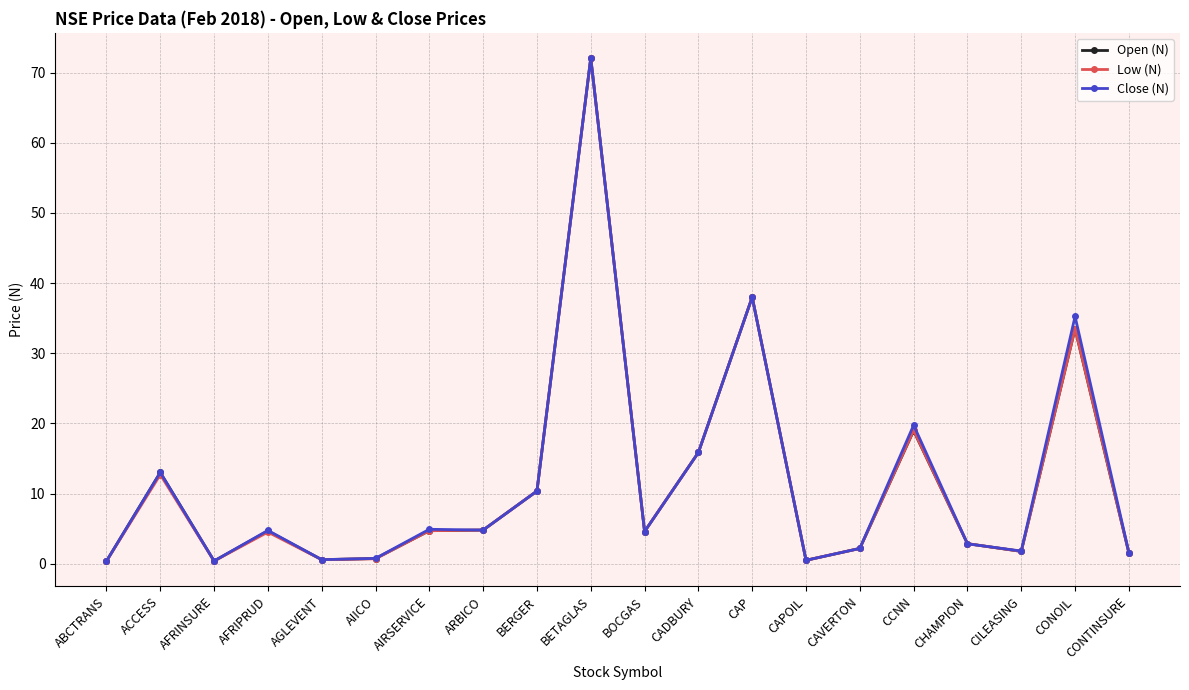

Between CCNN and CONTINSURE, which series saw the biggest shift?

Close (N)